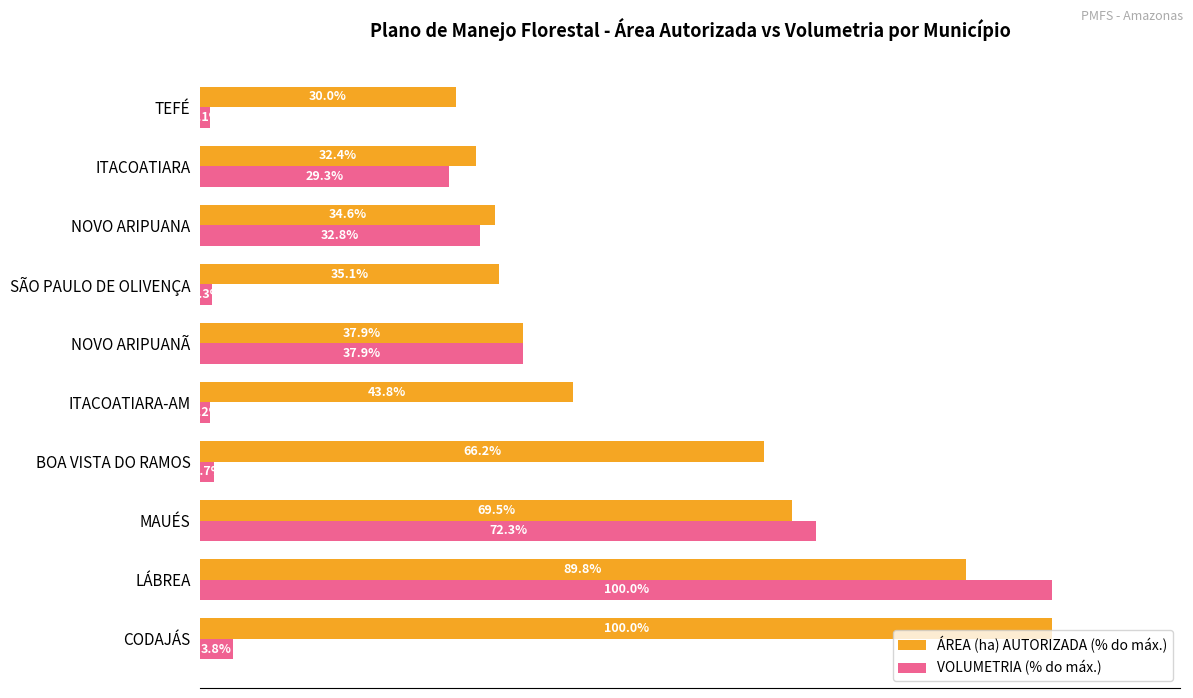

Which series has the largest total across all categories?

ÁREA (ha) AUTORIZADA (% do máx.)